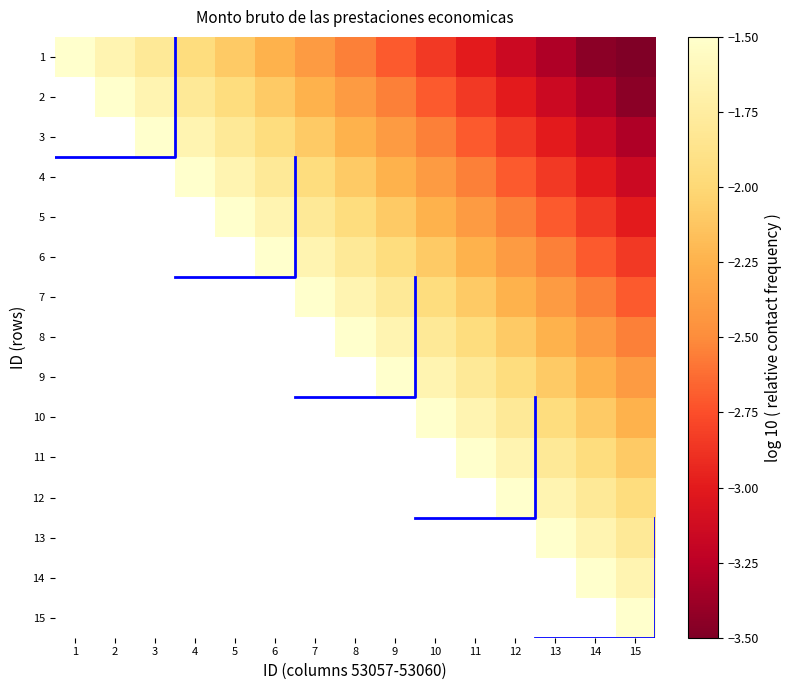

What is the difference between the second highest and minimum values in the 10 series?

1.2